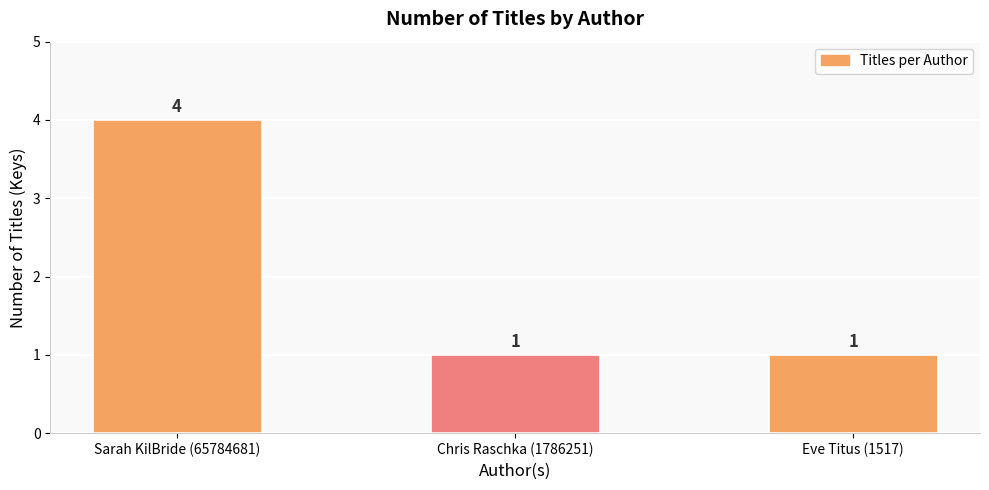

What is the change in value from Sarah KilBride (65784681) to Eve Titus (1517)?

-3